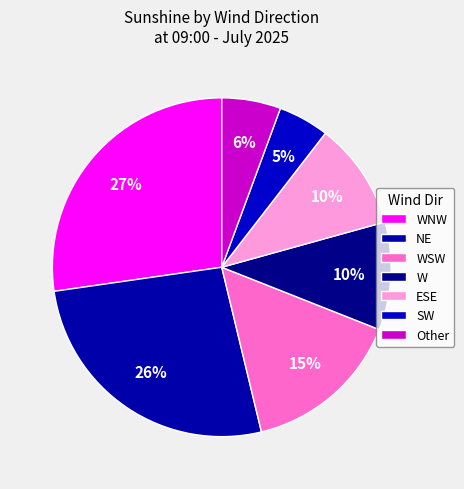

Is there any slice that represents more than half of the pie?

No